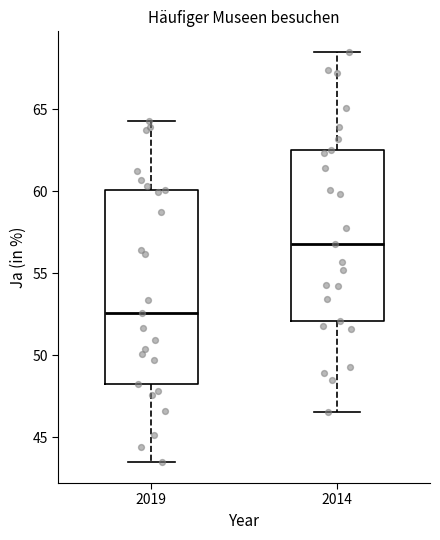

Comparing the boxes themselves (not the whiskers), which one is the tallest?

2019